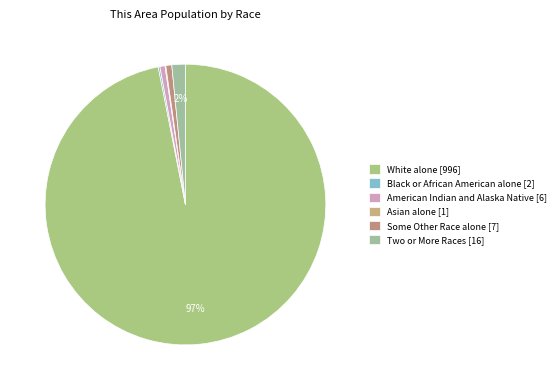

Does any single category account for the majority?

Yes